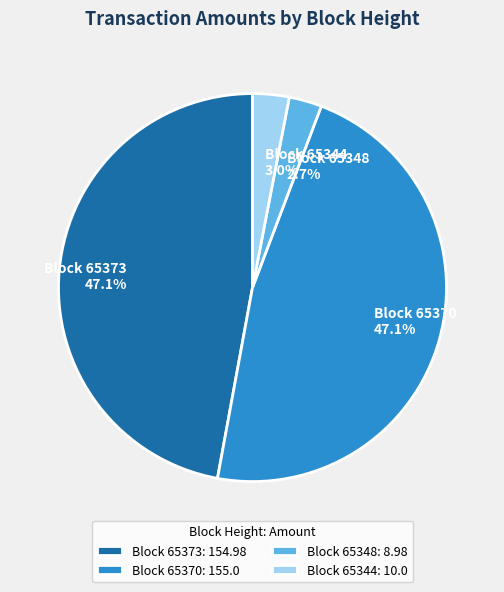

Do Block 65370 and Block 65373 together represent more than half of the pie?

Yes